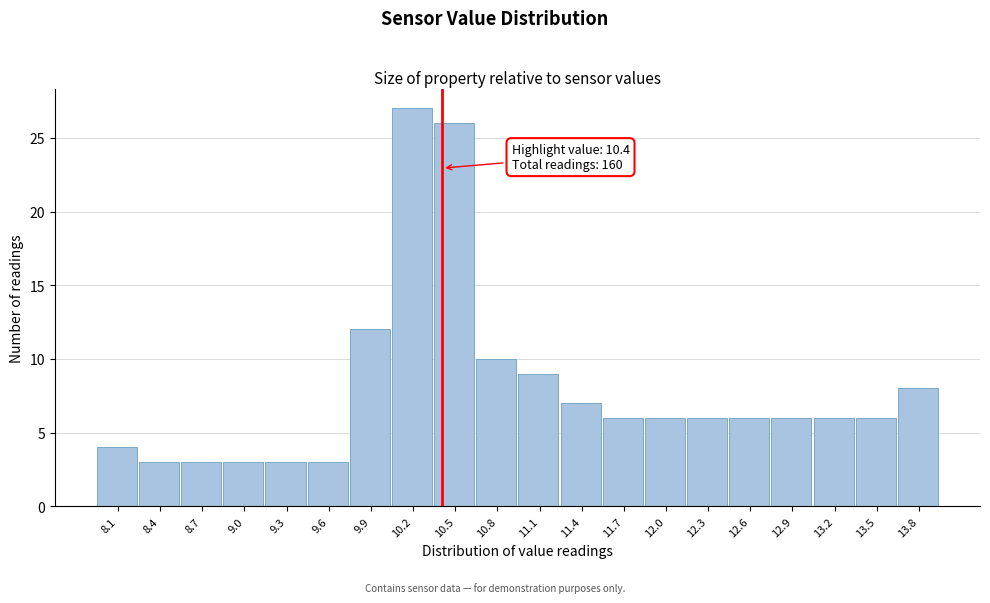

Over which range of the x-axis is the bar tallest?

10.035 to 10.340